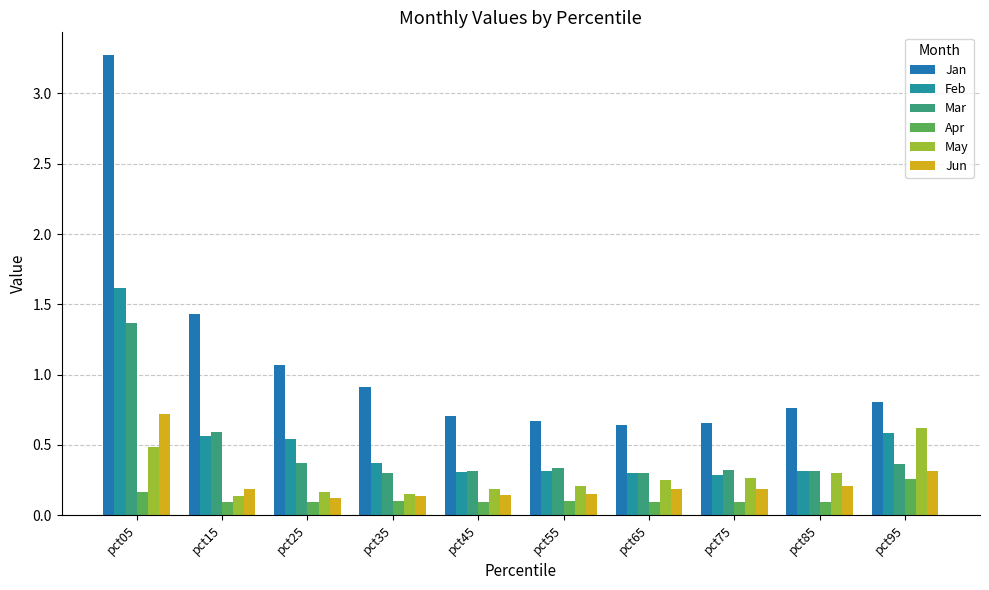

What is the sum of all Jan values?

10.9